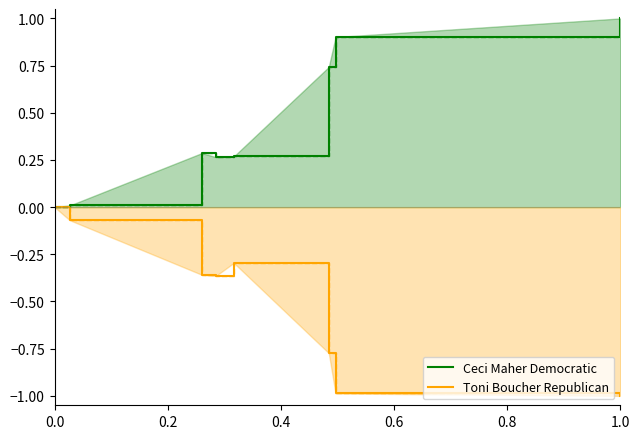

Which series has the largest total across all categories?

Toni Boucher Republican